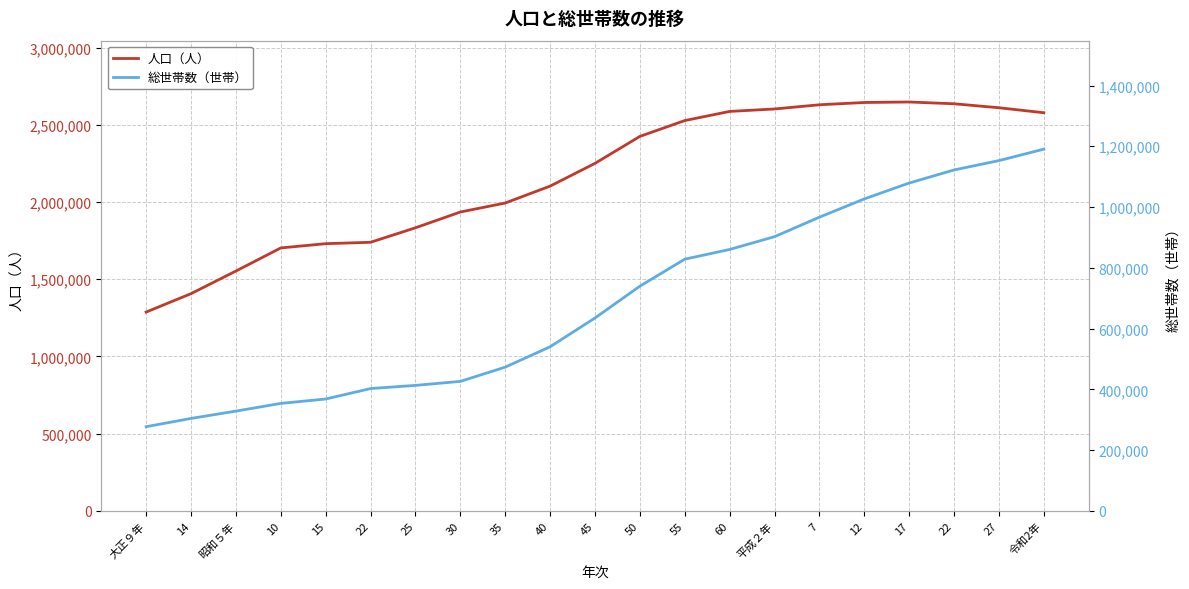

How many lines are shown in the chart?

2